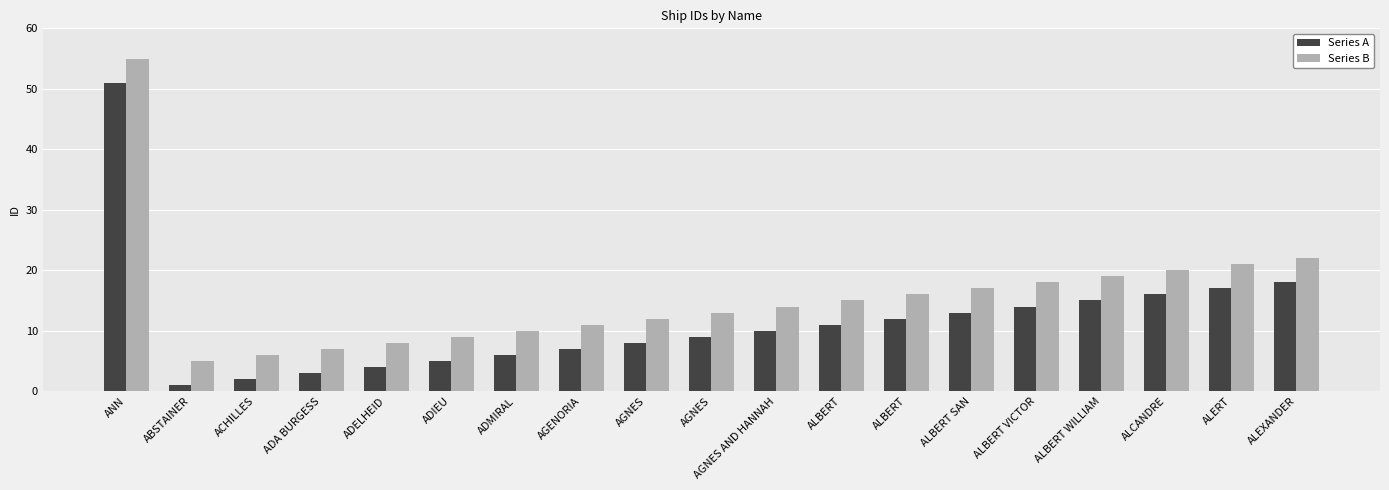

What are all the series names shown in the legend?

Series A, Series B